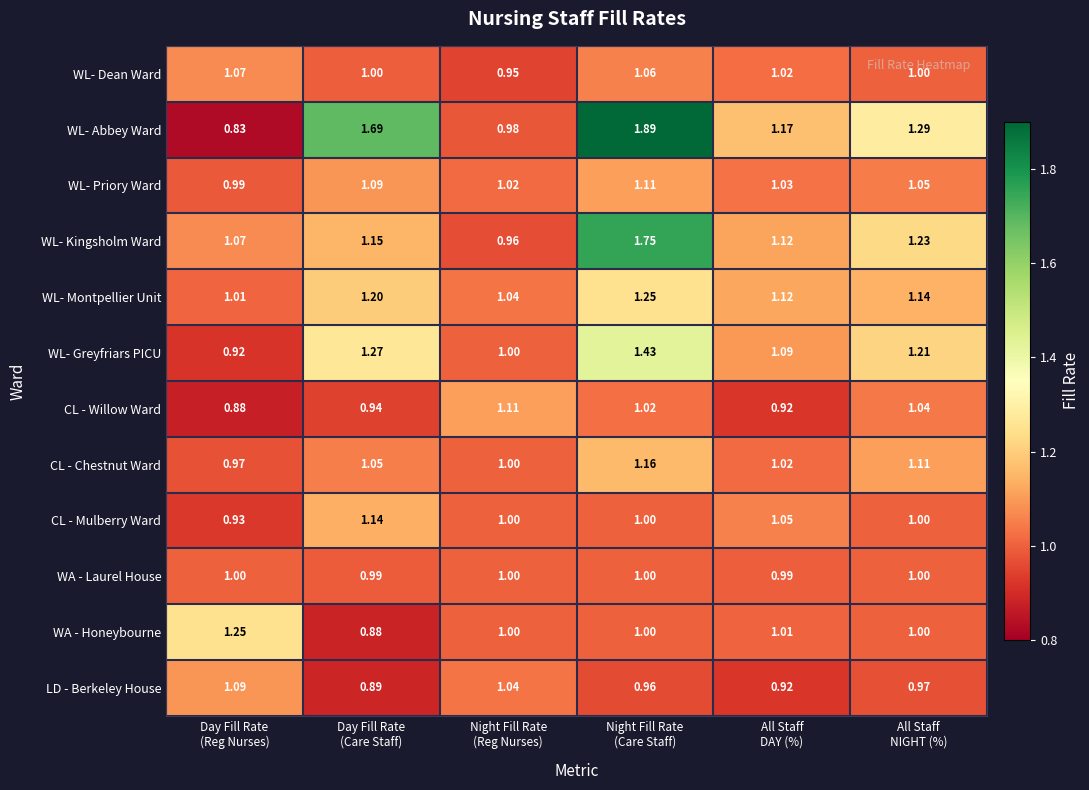

Which series has the largest total across all categories?

WL- Abbey Ward